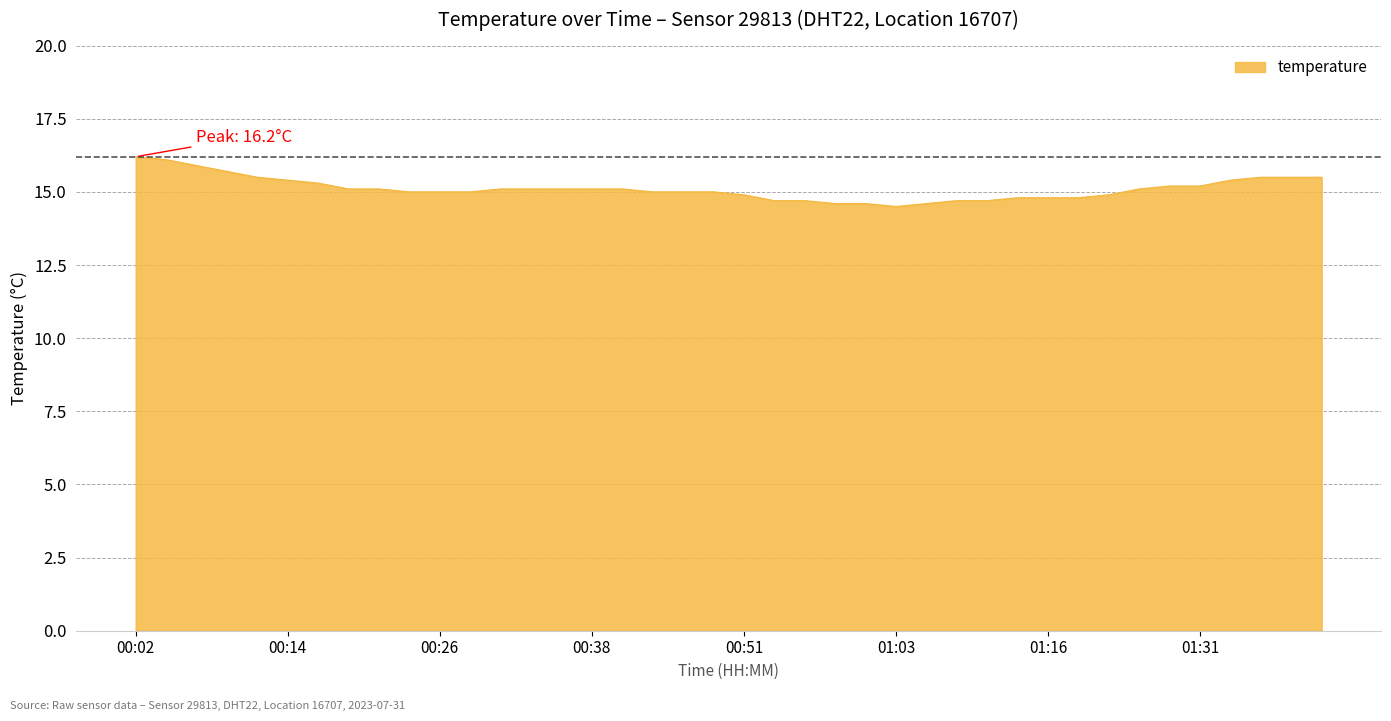

What is the difference between the maximum and minimum values?

1.7